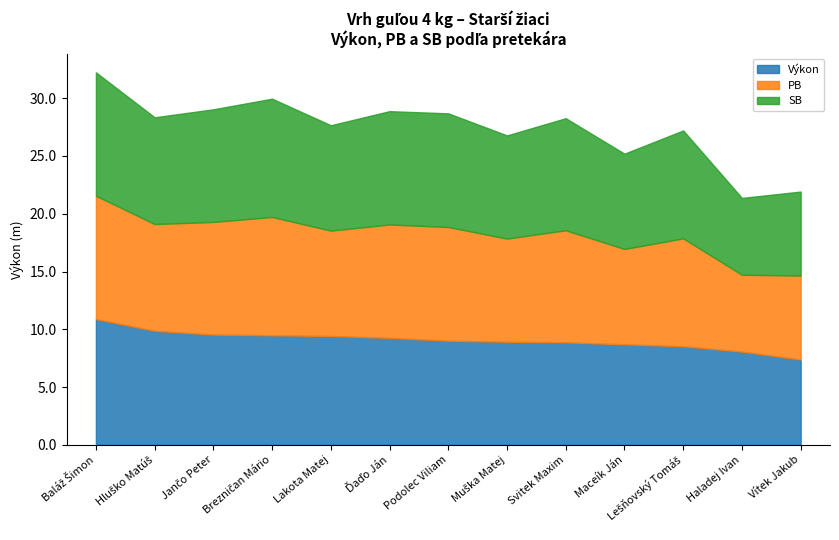

Rank the series by their maximum value, from highest to lowest.

Výkon, PB, SB